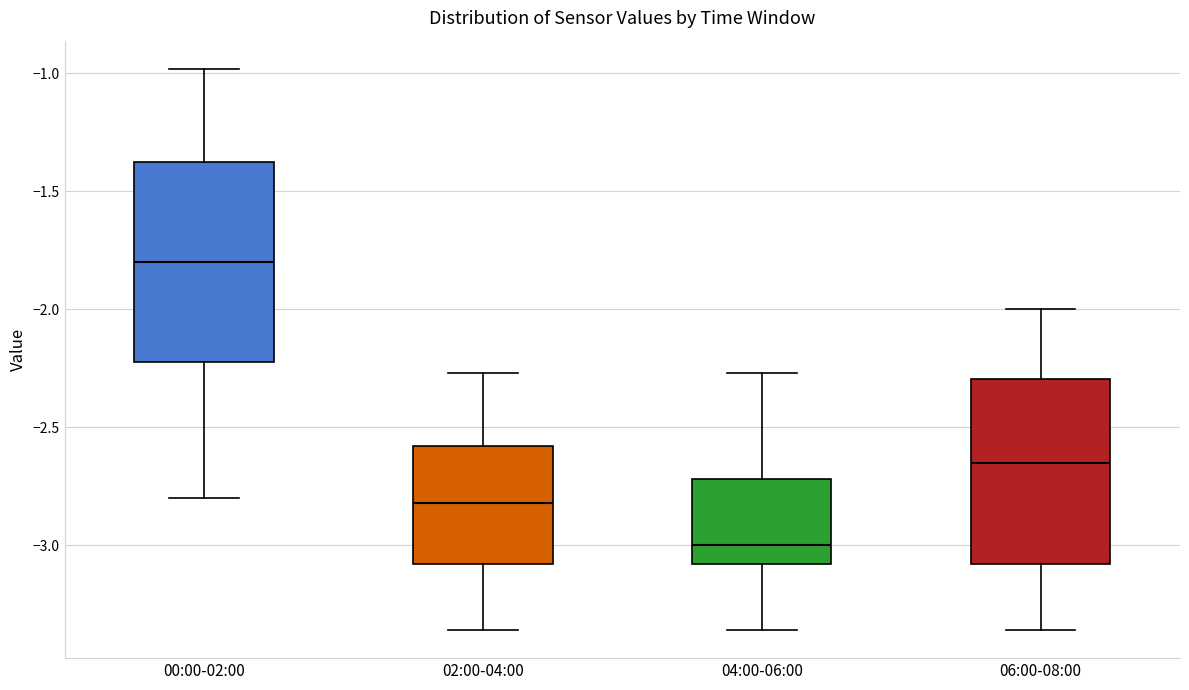

Which box has the highest median line?

00:00-02:00